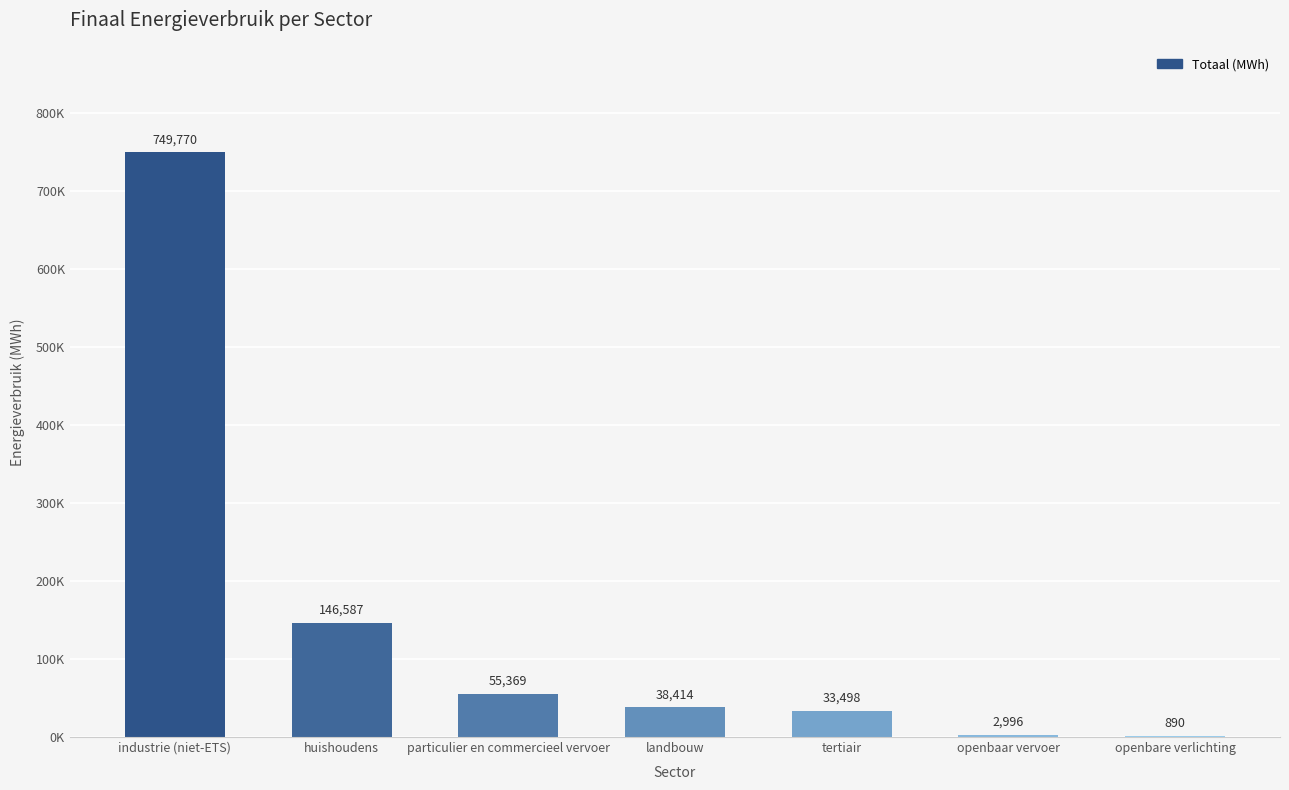

Are the bars horizontal?

No